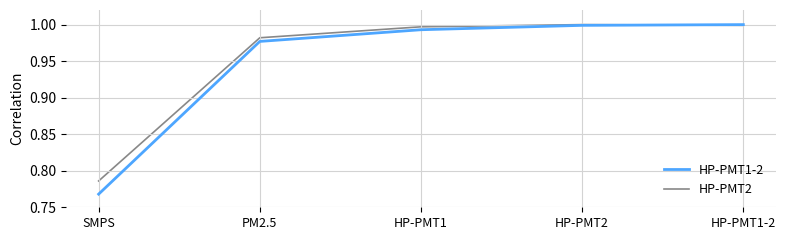

Is the value of HP-PMT1-2 at HP-PMT1 greater than the value of HP-PMT2 at SMPS?

Yes